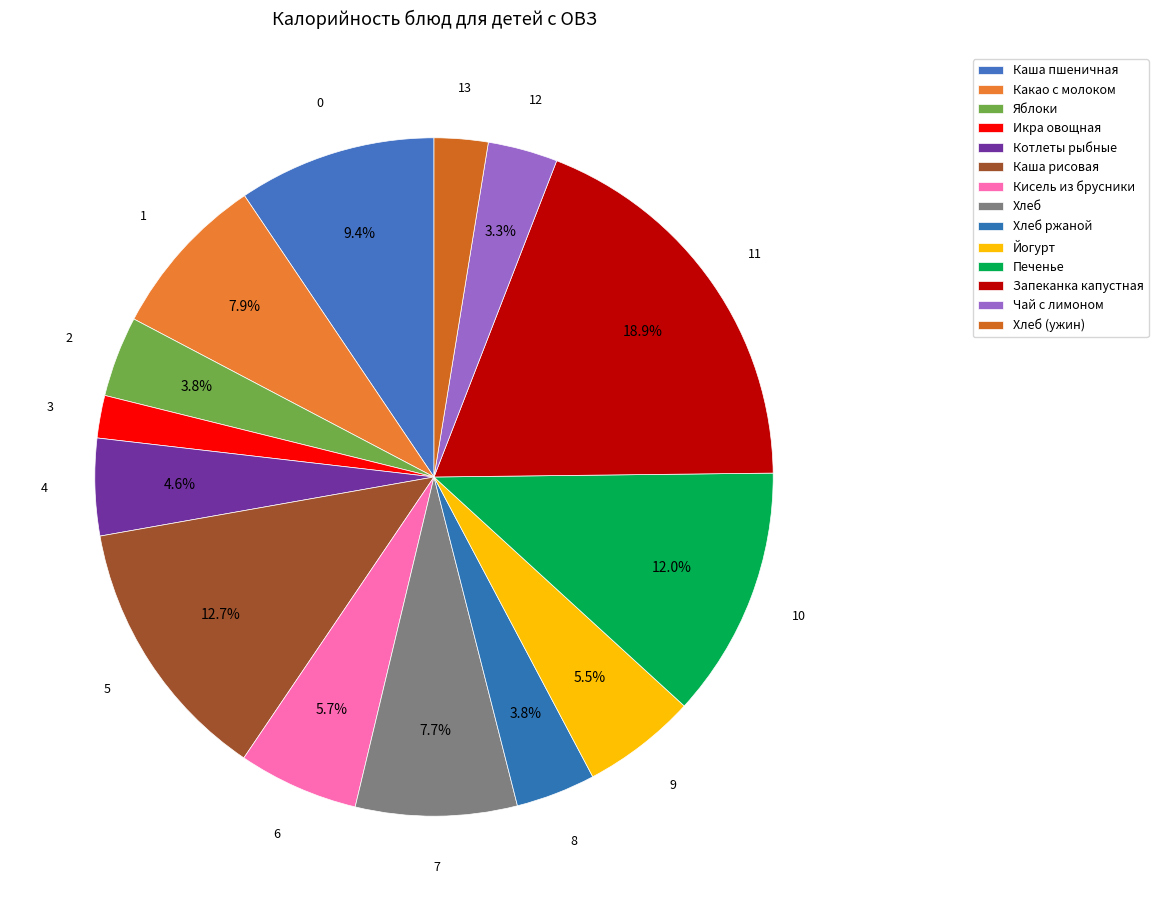

How many segments does this pie chart have?

14